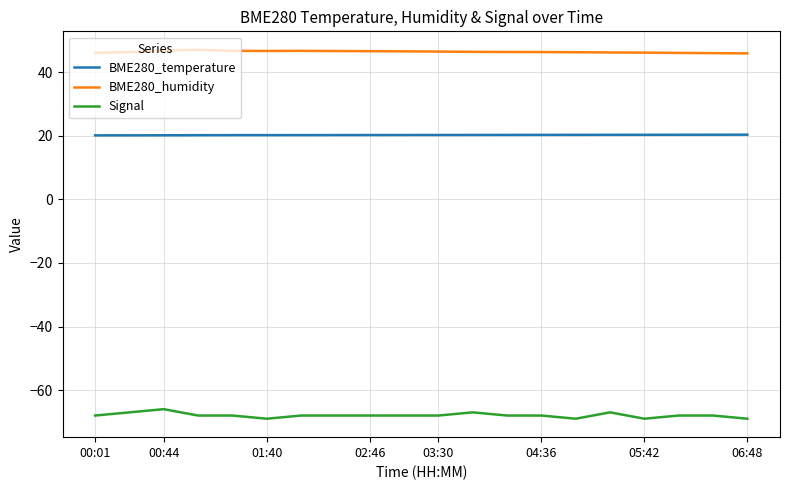

Rank the series by their maximum value, from lowest to highest.

Signal, BME280_temperature, BME280_humidity